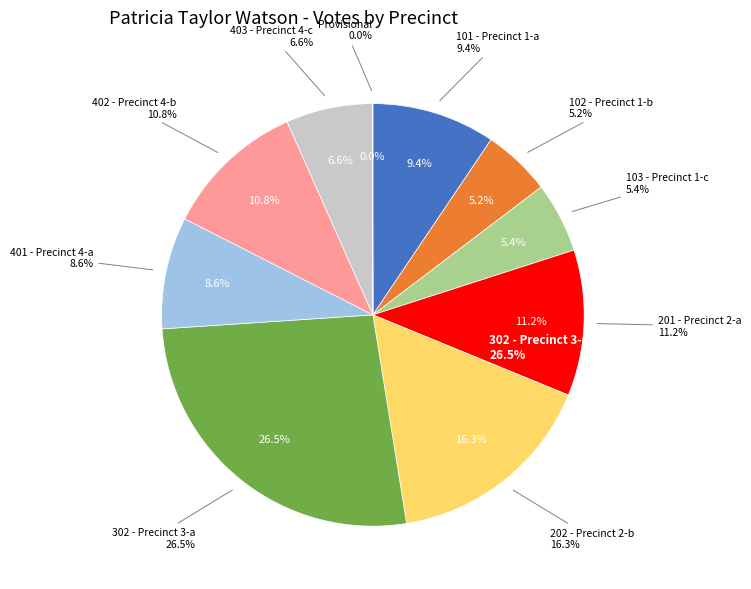

Approximately how many times larger is the value at 302 - Precinct 3-a compared to Provisional?

665.0